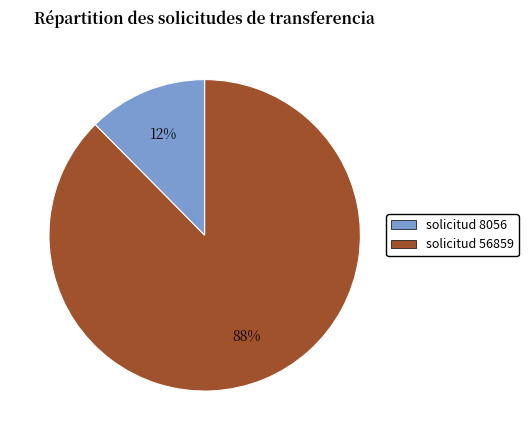

How many slices are in this pie chart?

2